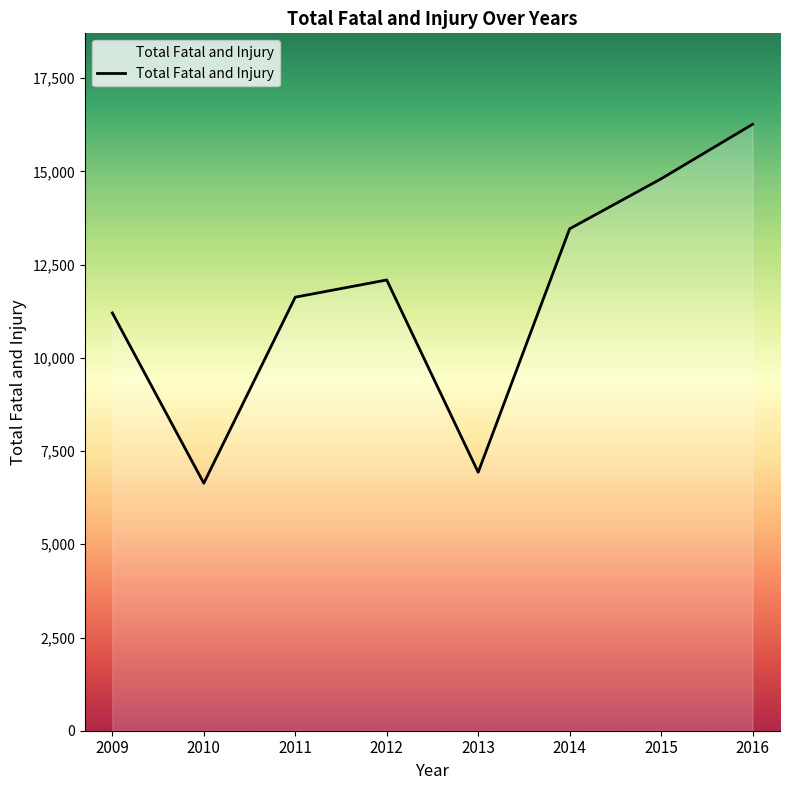

Reading left to right, extract all data points from this chart.

2009=11204	2010=6638	2011=11627	2012=12088	2013=6931	2014=13460	2015=14801	2016=16263